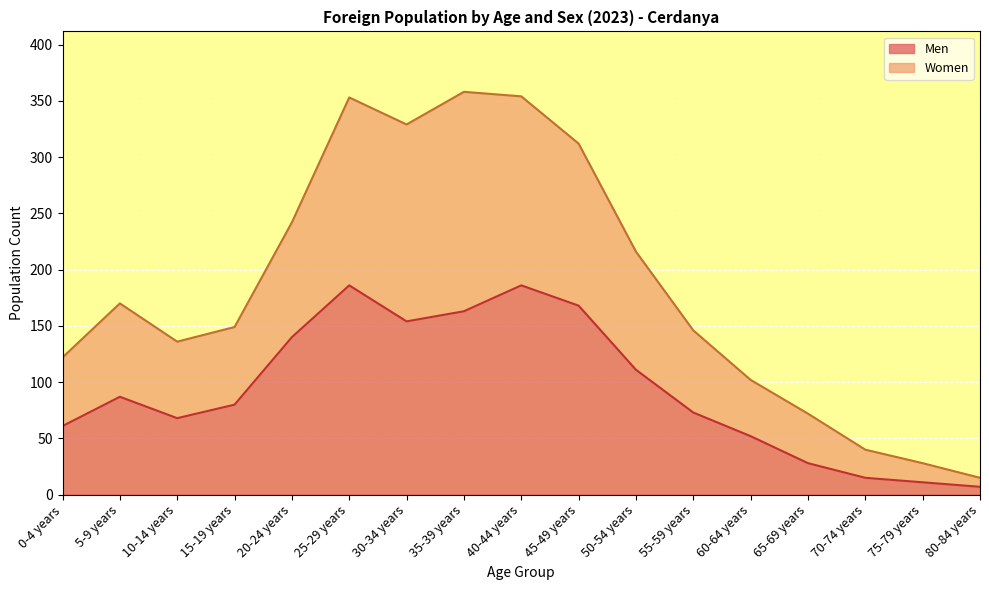

Is it true that Women equals 354 at 40-44 years?

True